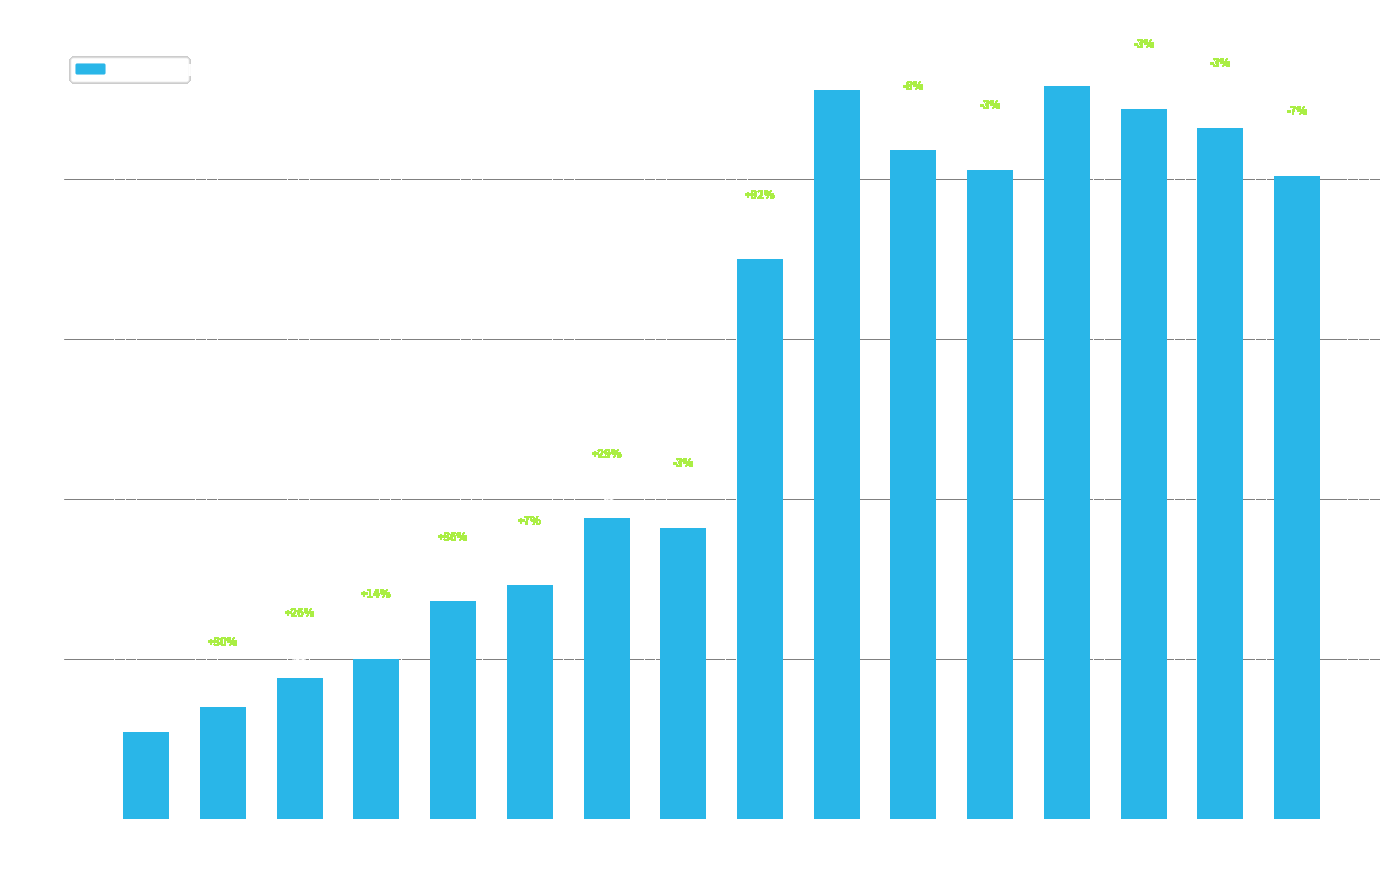

Reading right to left, what are all the values shown in this chart?

201	216	222	229	203	209	228	175	91	94	73	68	50	44	35	27